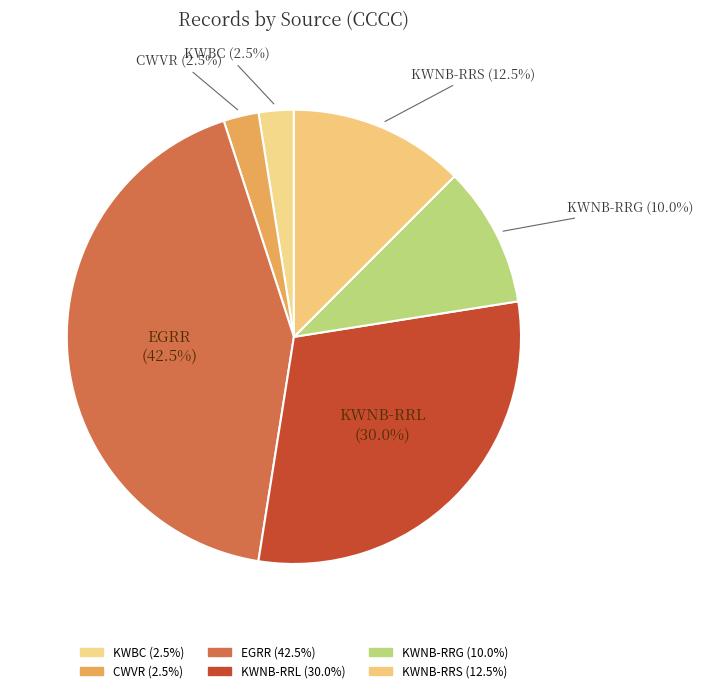

Count the number of slices in the pie.

6